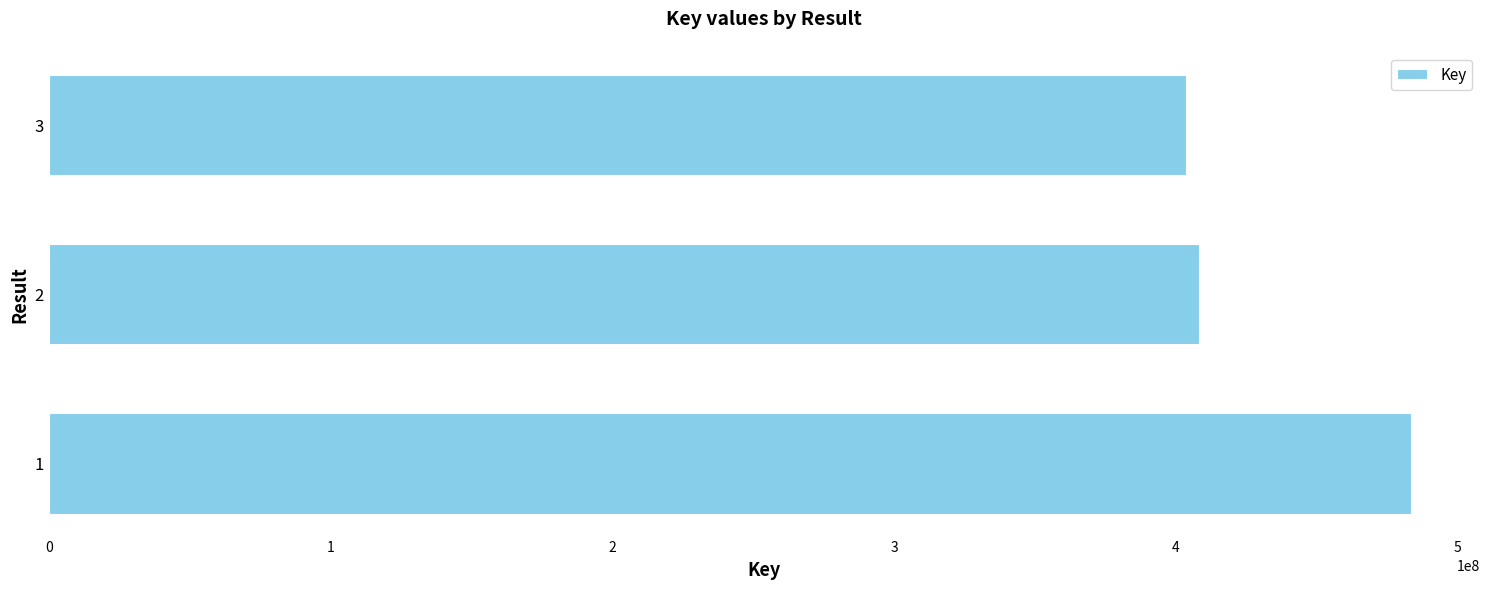

Is it true that the value at 2 is 408463230?

True